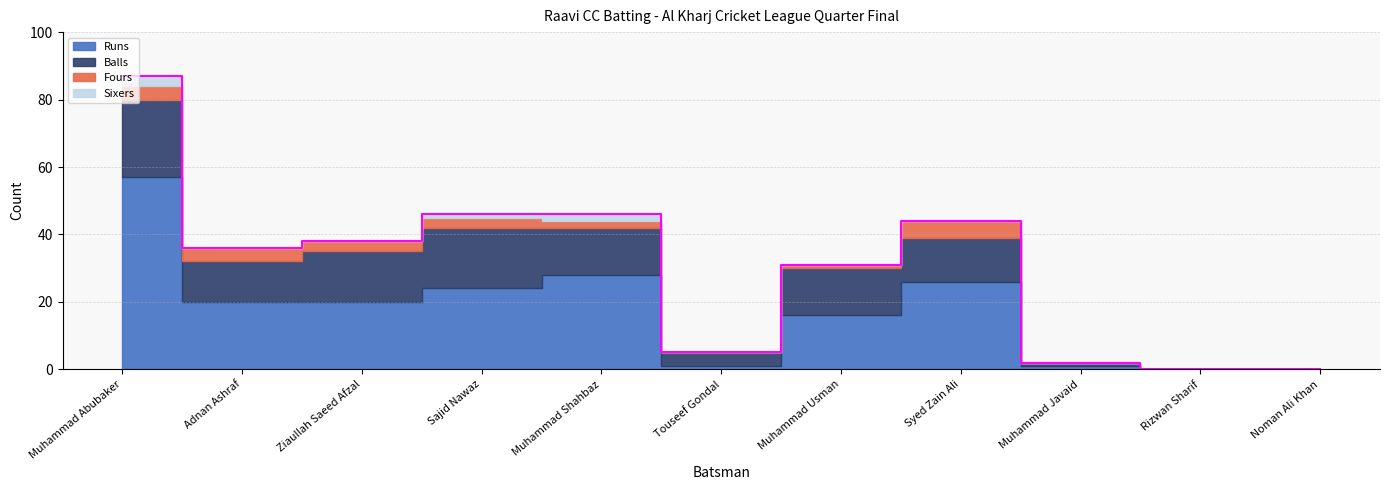

Between Ziaullah Saeed Afzal and Rizwan Sharif, which is larger?

Ziaullah Saeed Afzal